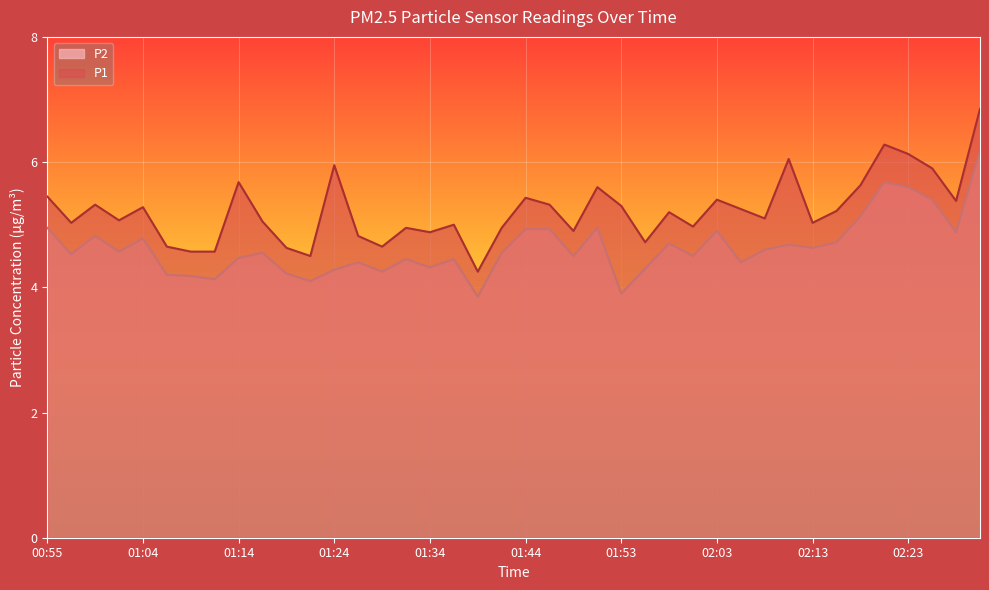

At how many categories does at least one series exceed 5?

25